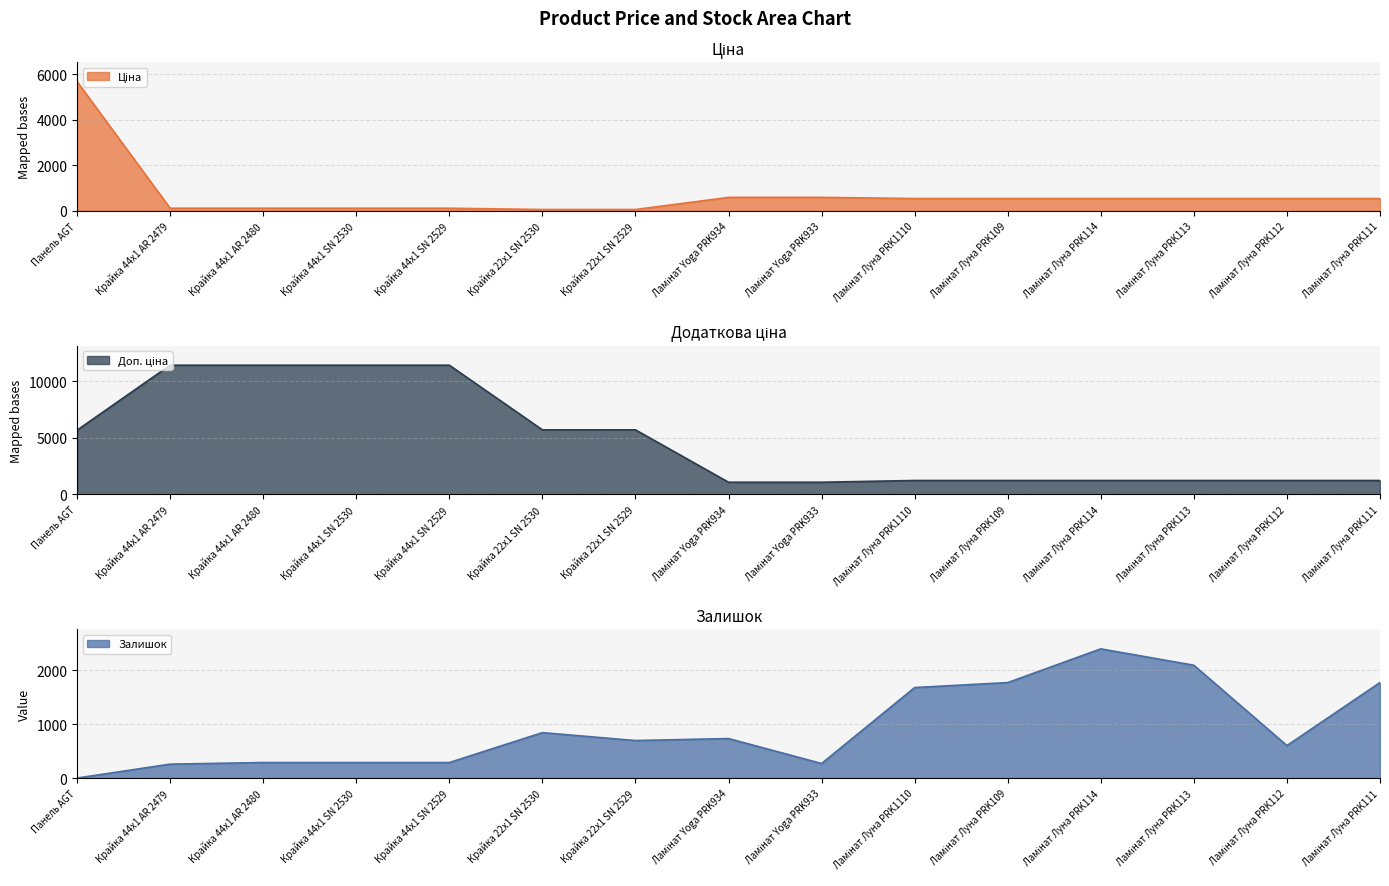

How many interior local valleys does the Залишок series have?

4